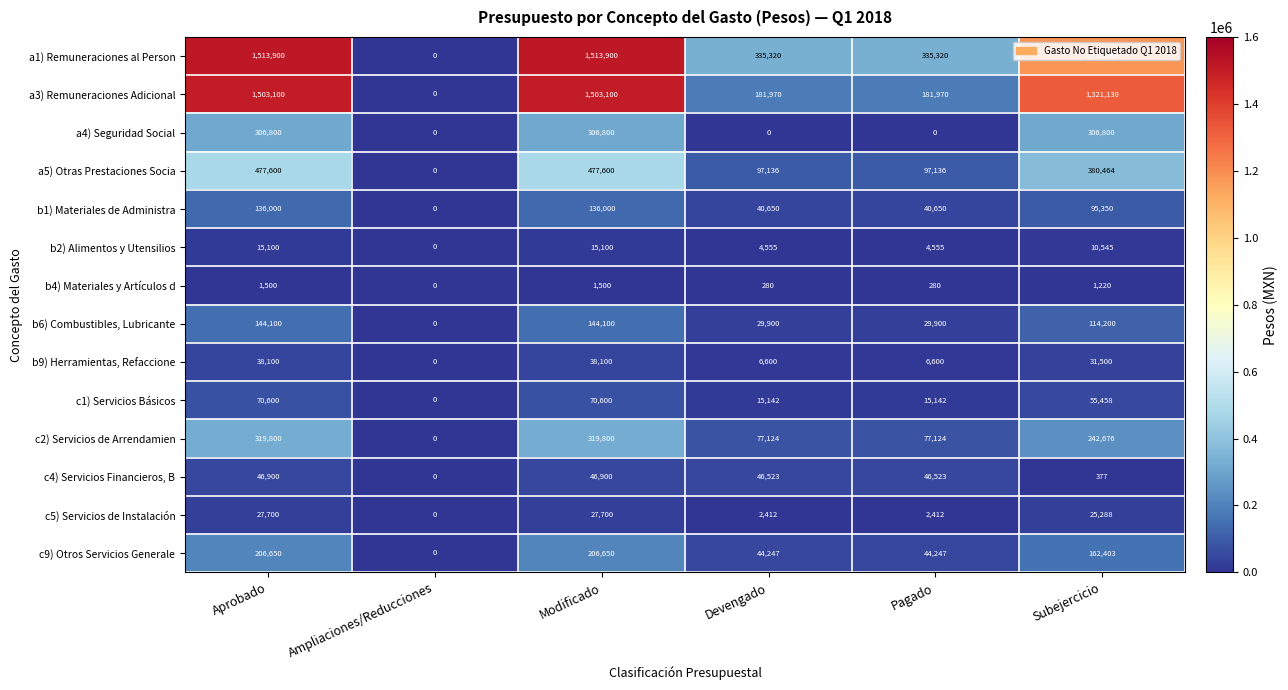

What is the sum of all a1) Remuneraciones al Person values?

4877020